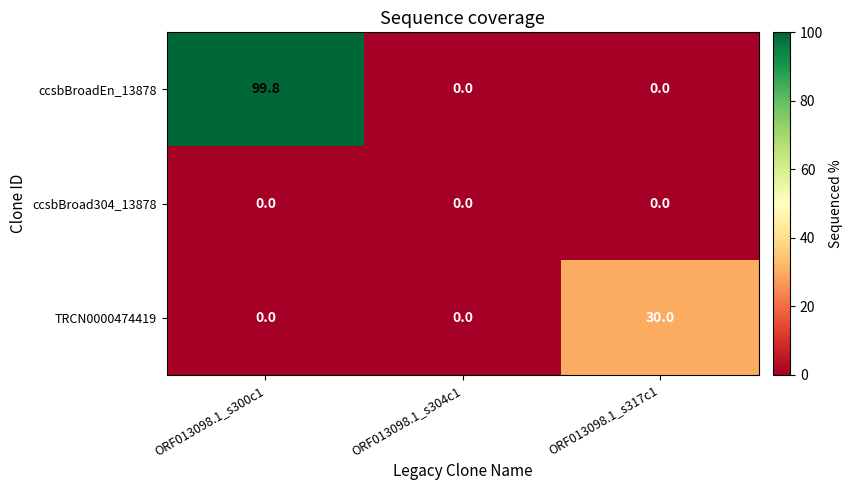

List the series in order of their overall mean, highest first.

ccsbBroadEn_13878, TRCN0000474419, ccsbBroad304_13878